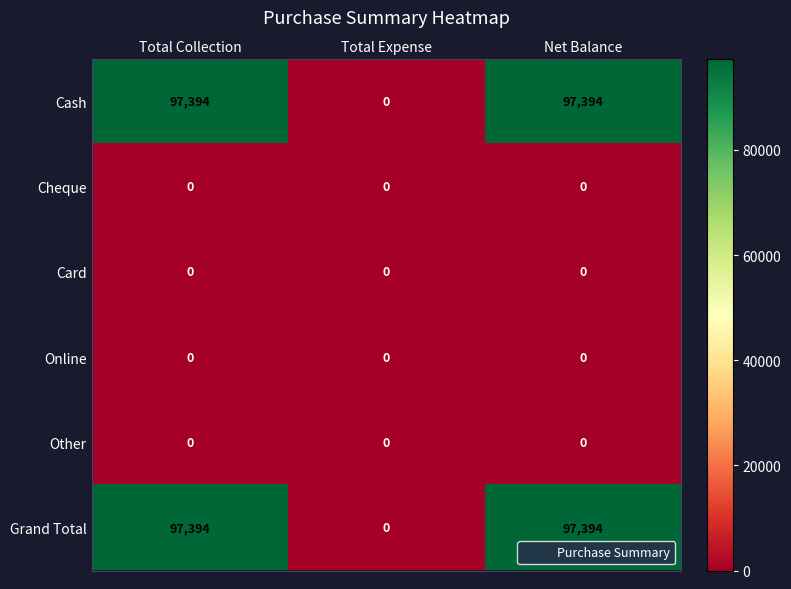

Is it true that Online equals 0 at Net Balance?

True